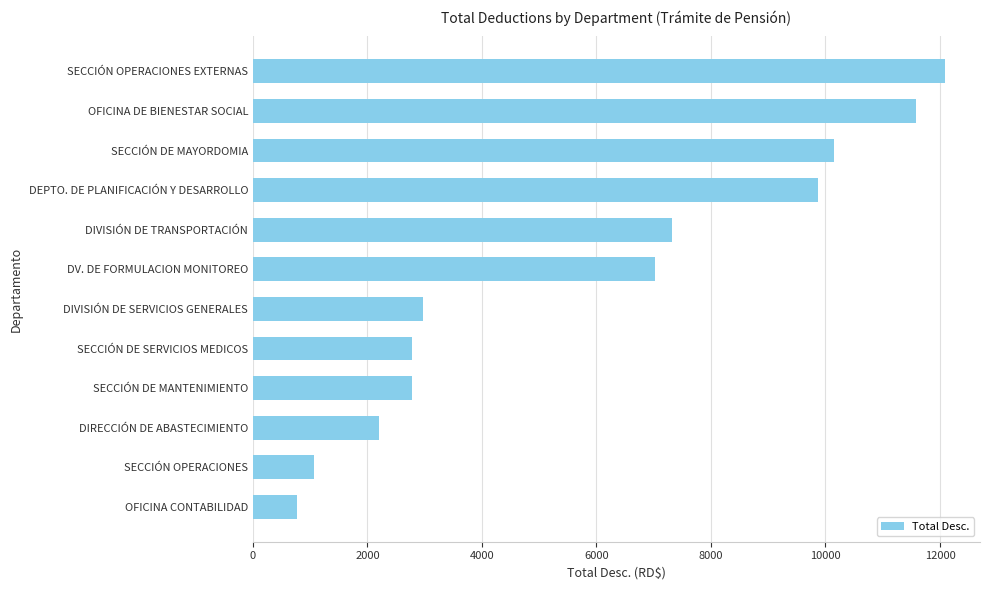

What is the value of the 11th bar from the top?

1059.5